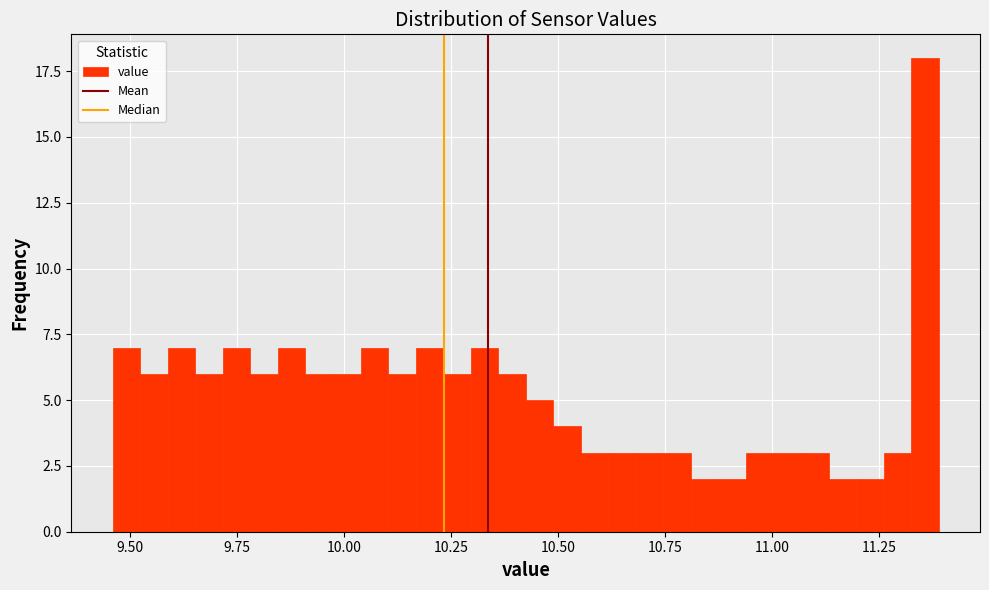

Read against the x-axis, roughly where is the centre of the tallest bar?

11.35